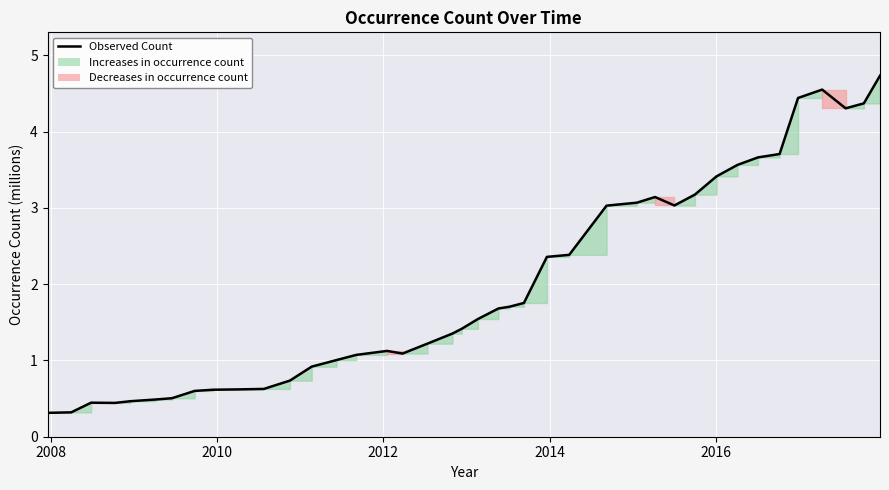

What is the greatest value displayed?

4.7